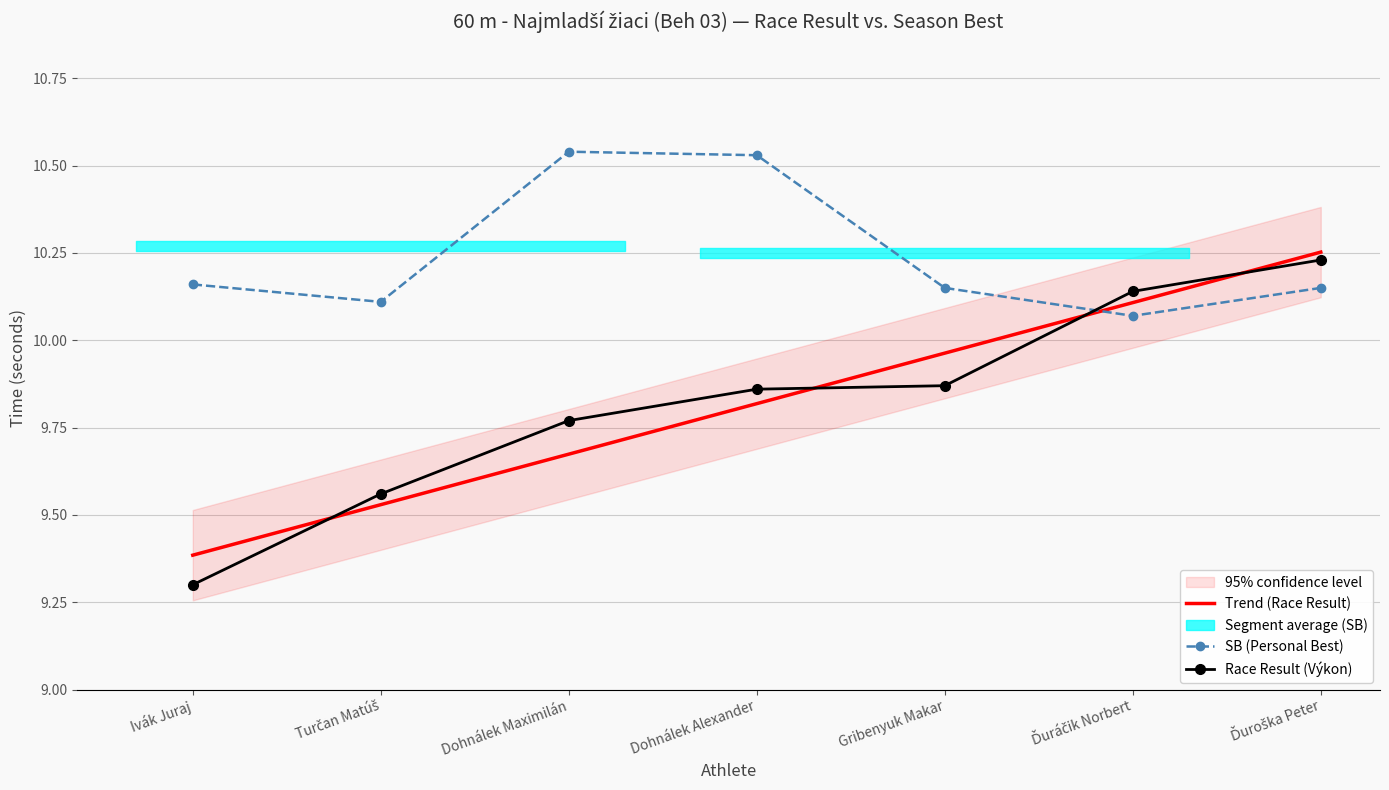

What position from the left is Ivák Juraj?

1